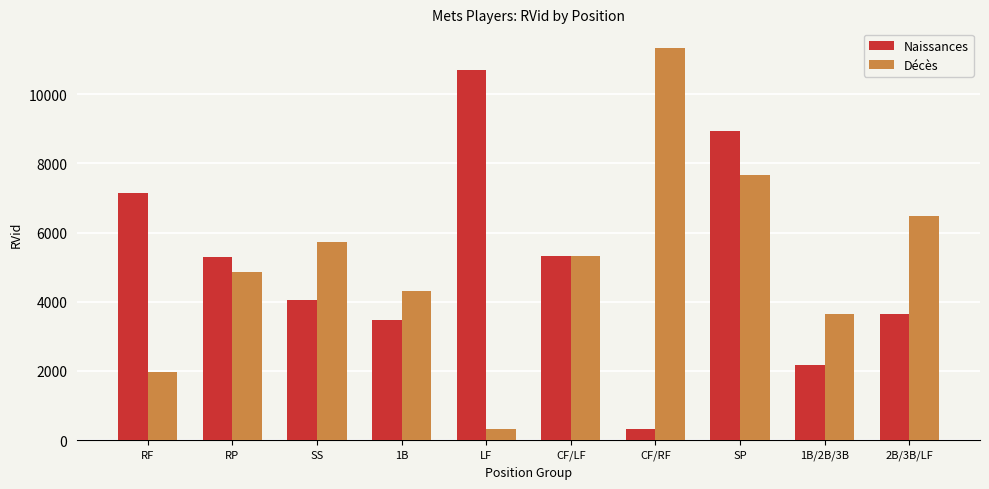

Which series changed the most between CF/LF and SP?

Naissances